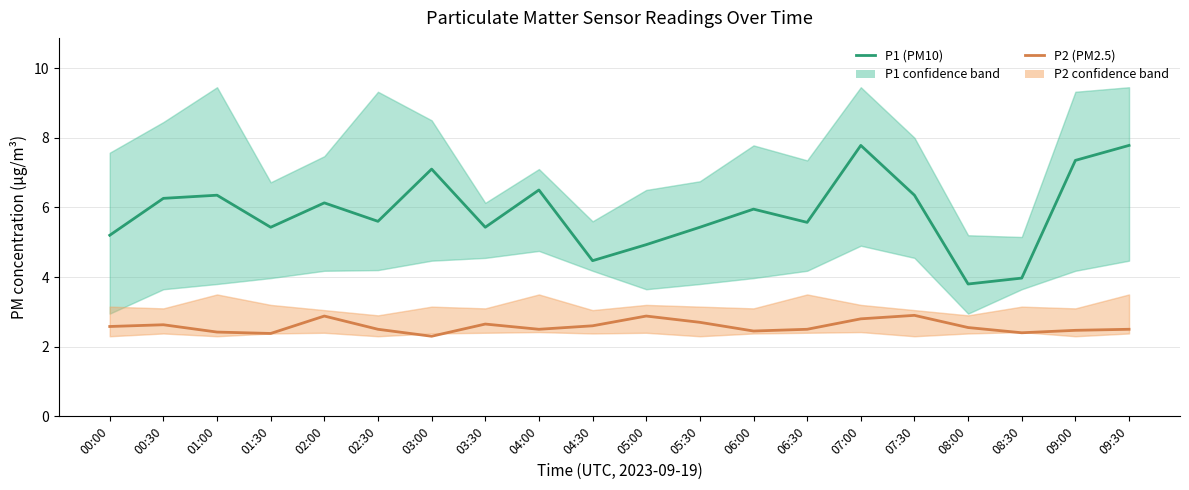

Between 08:00 and 08:30, which series saw the biggest shift?

P1 (PM10)